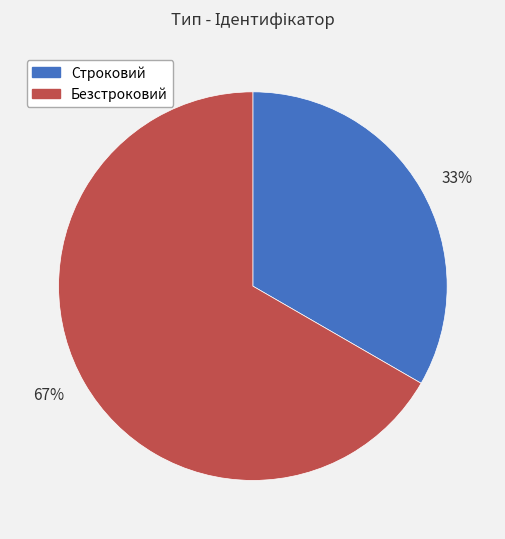

Between 33% and 67%, which is larger?

67%